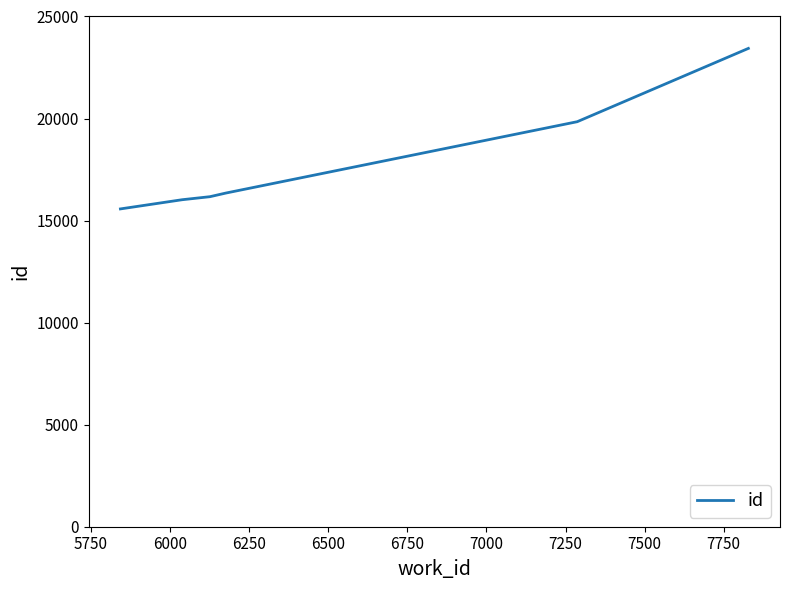

How many lines are shown in the chart?

1